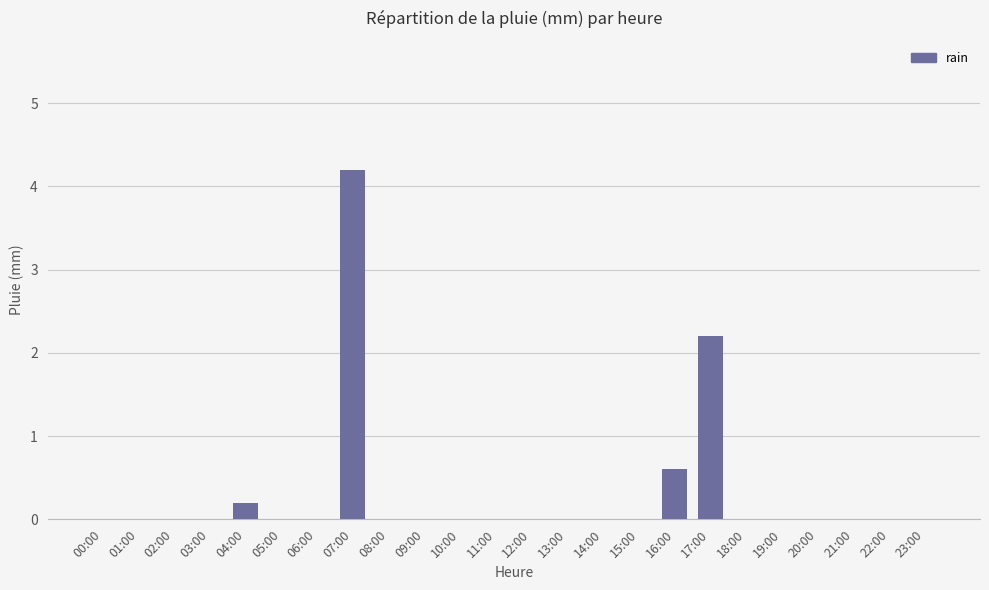

The chart shows a value of -1.6 at 05:00. True or false?

False